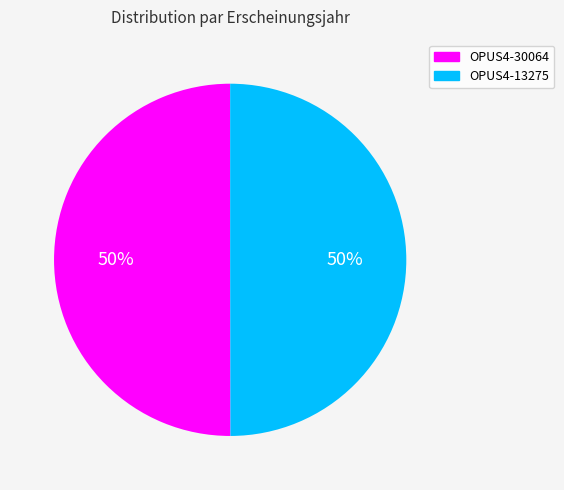

How many segments does this pie chart have?

2